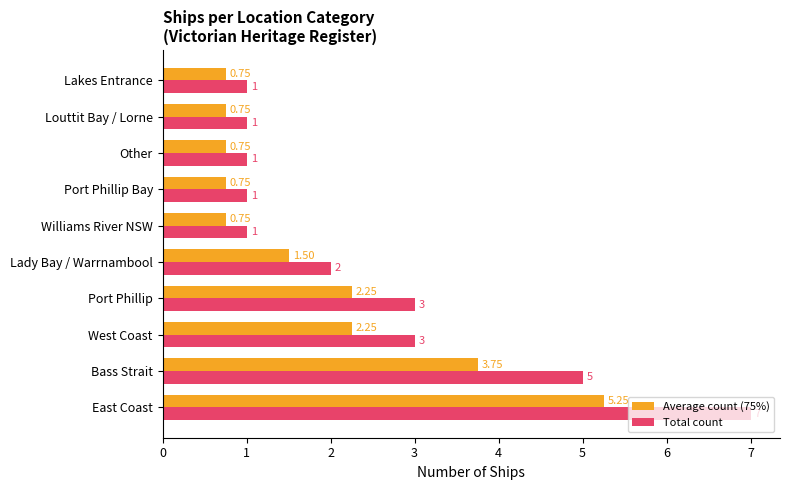

Rank the series by their average value, from highest to lowest.

Total count, Average count (75%)